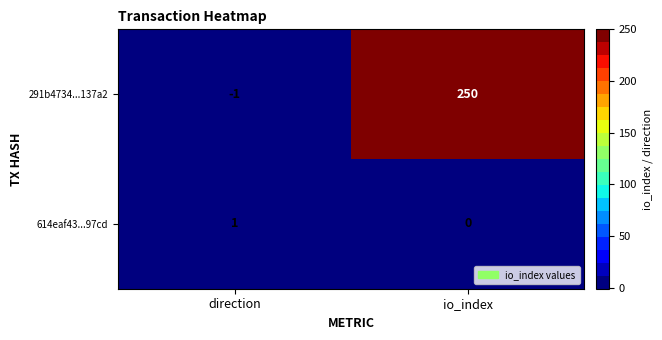

Is it true that 291b4734...137a2 equals 123 at io_index?

False